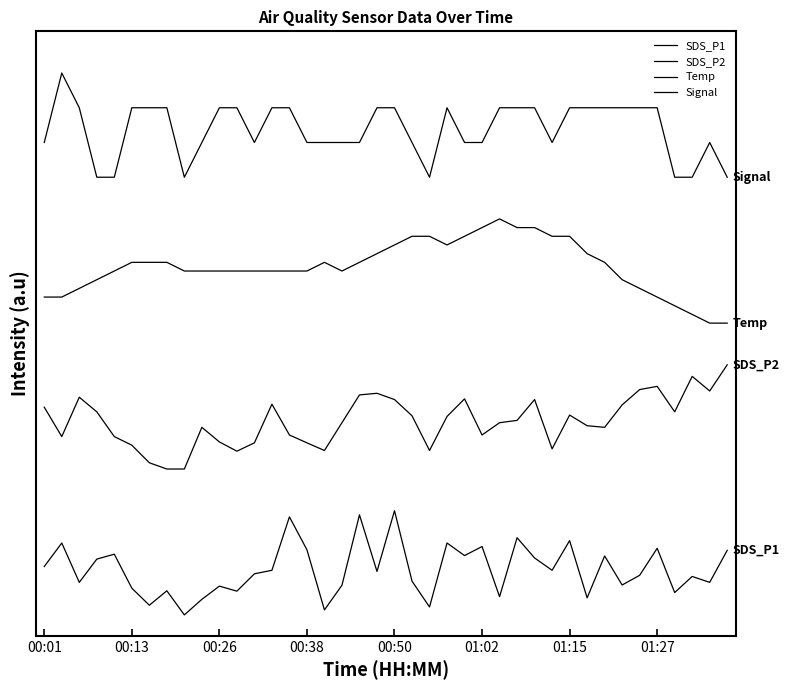

Rank the series by their average value, from lowest to highest.

SDS_P1, SDS_P2, Temp, Signal